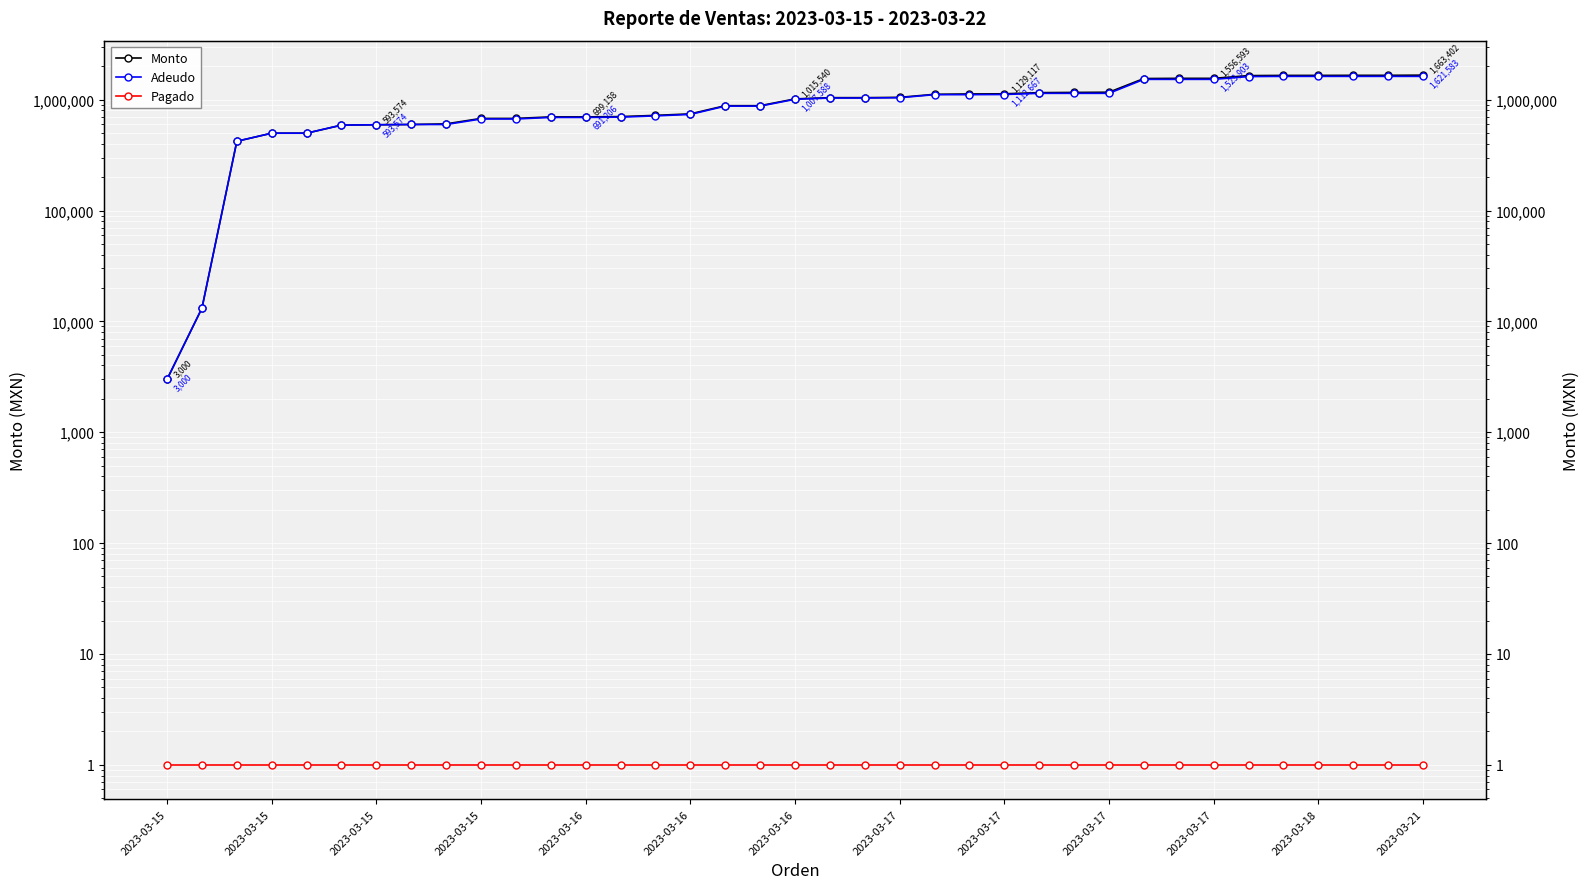

List the series in order of their peak value, lowest first.

Pagado, Adeudo, Monto